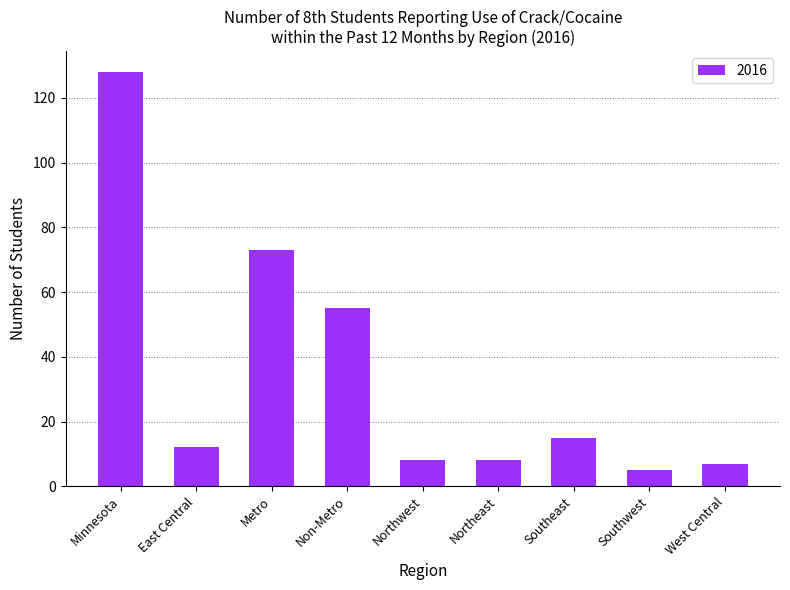

What is the value of the 5th bar from the left?

8